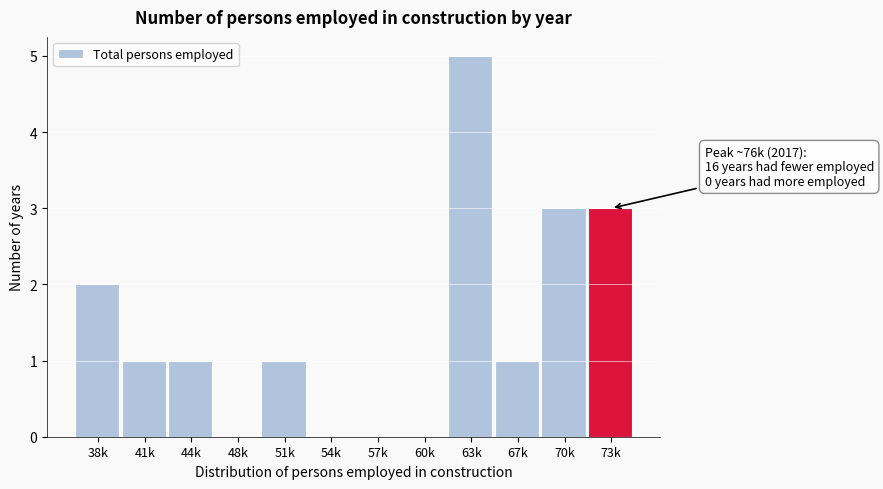

Reading left to right, what are all the values shown in this chart?

38k=2	41k=1	44k=1	48k=0	51k=1	54k=0	57k=0	60k=0	63k=5	67k=1	70k=3	73k=3